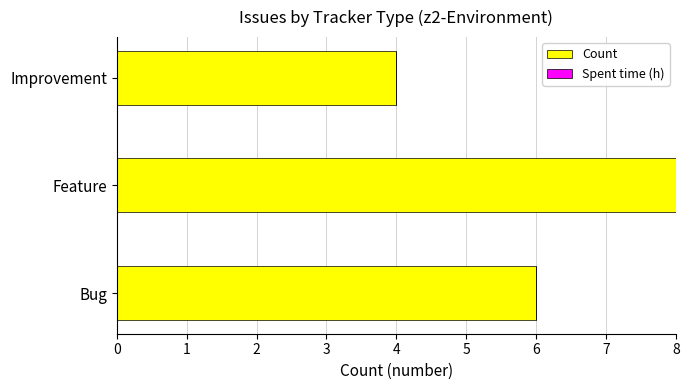

Between Bug and Feature, which is larger?

Feature